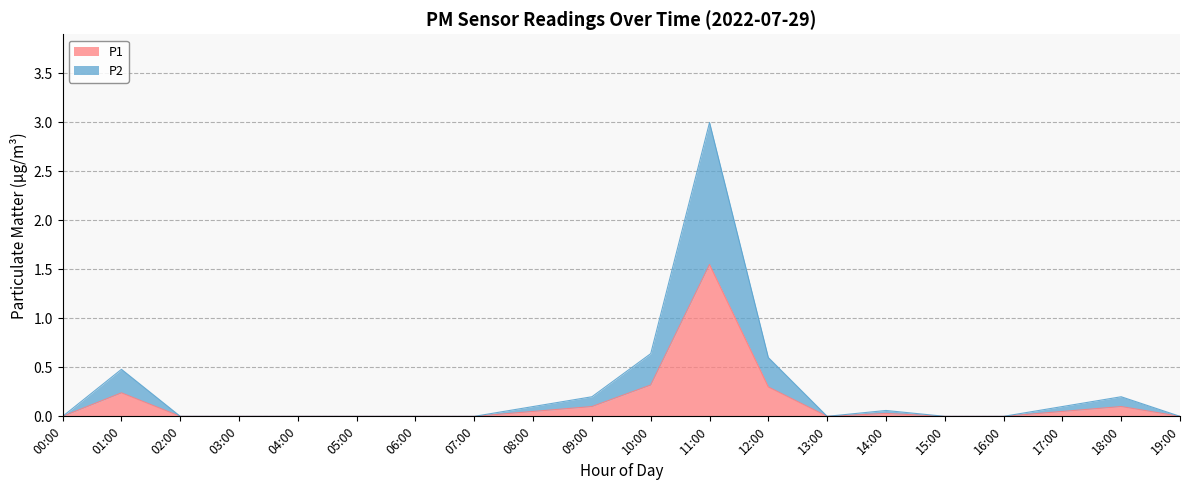

How many series are shown in this chart?

2